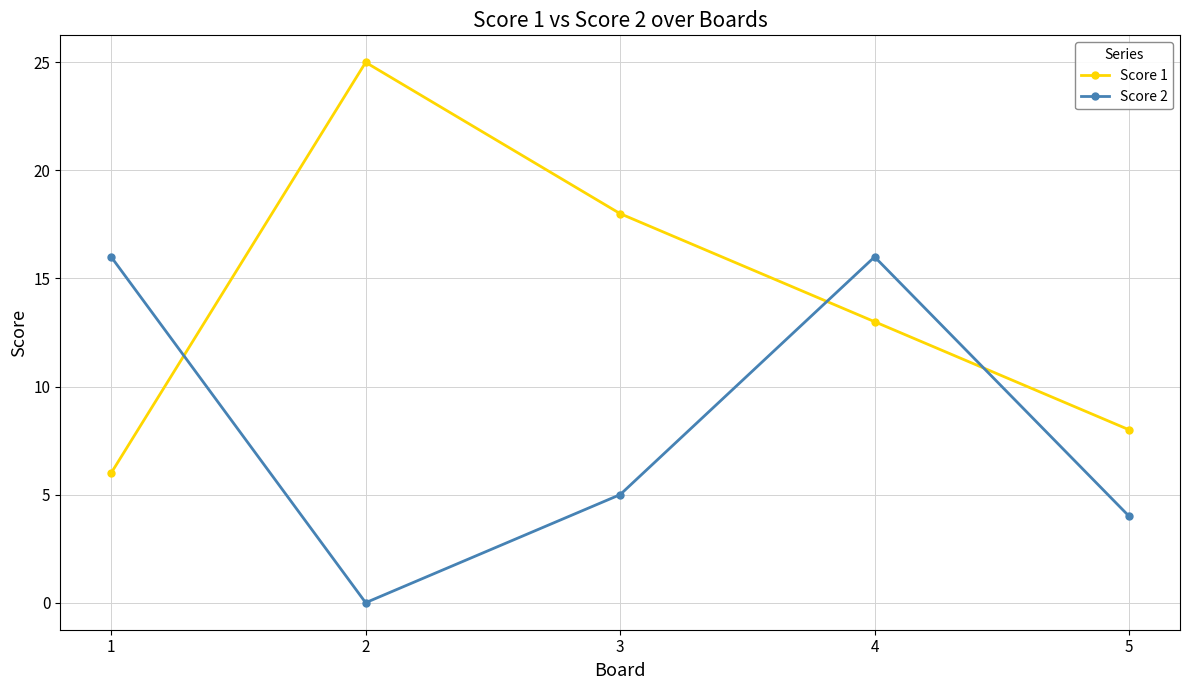

What is the sum of all Score 2 values?

41